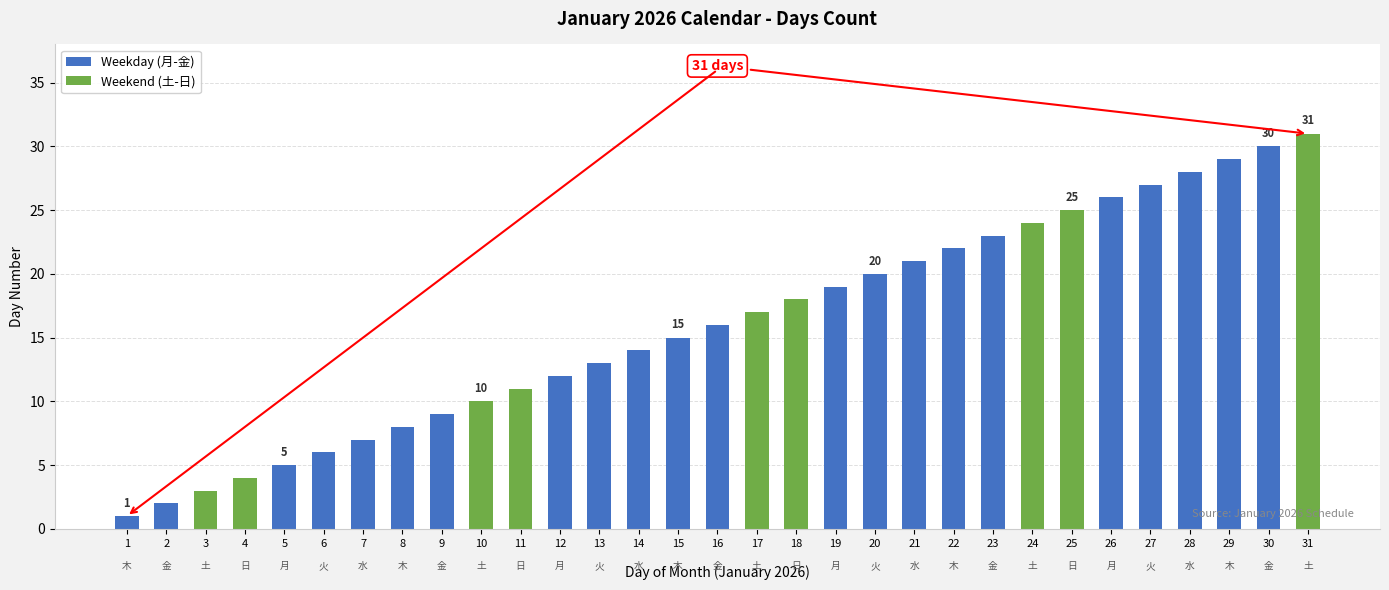

Between 14 and 6, which is larger?

14